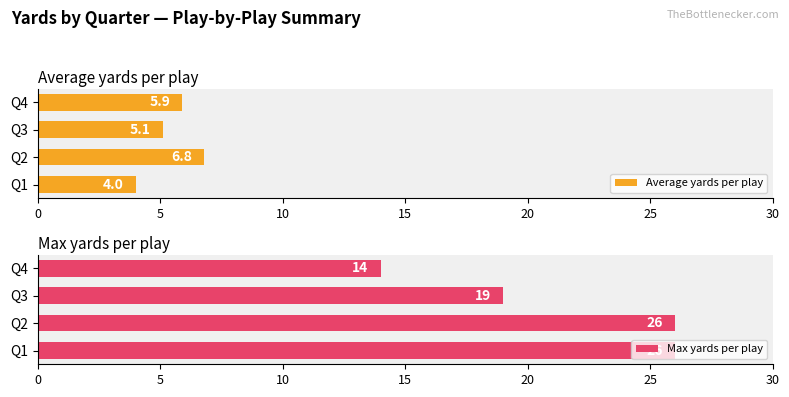

What is the sum of the Average yards per play values at Q3 and Q2?

11.9